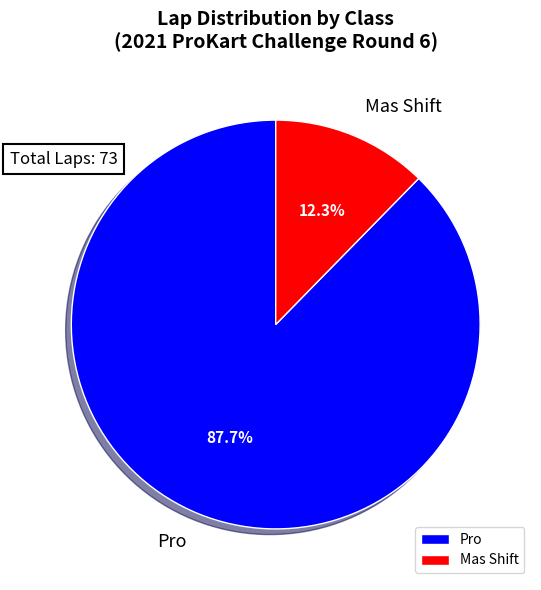

What is the largest slice in the pie chart?

Pro